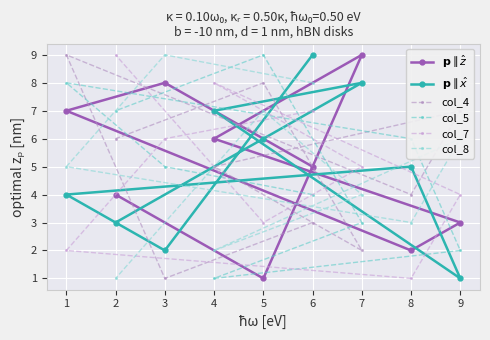

At which category does col_8 reach its first local peak?

3